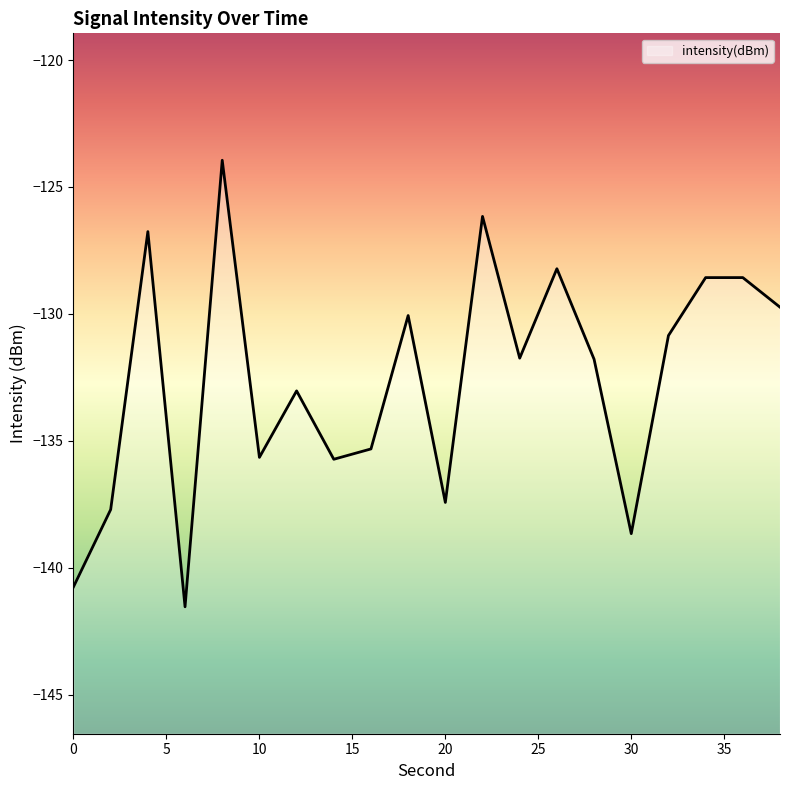

How many values exceed -131?

9